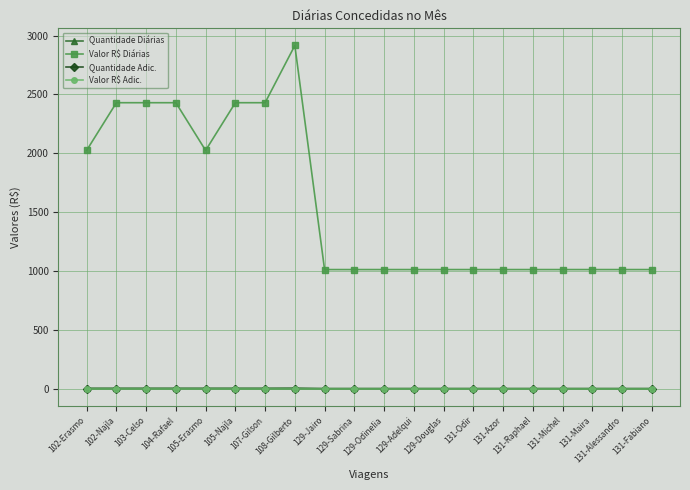

Does the chart have visible grid lines?

Yes